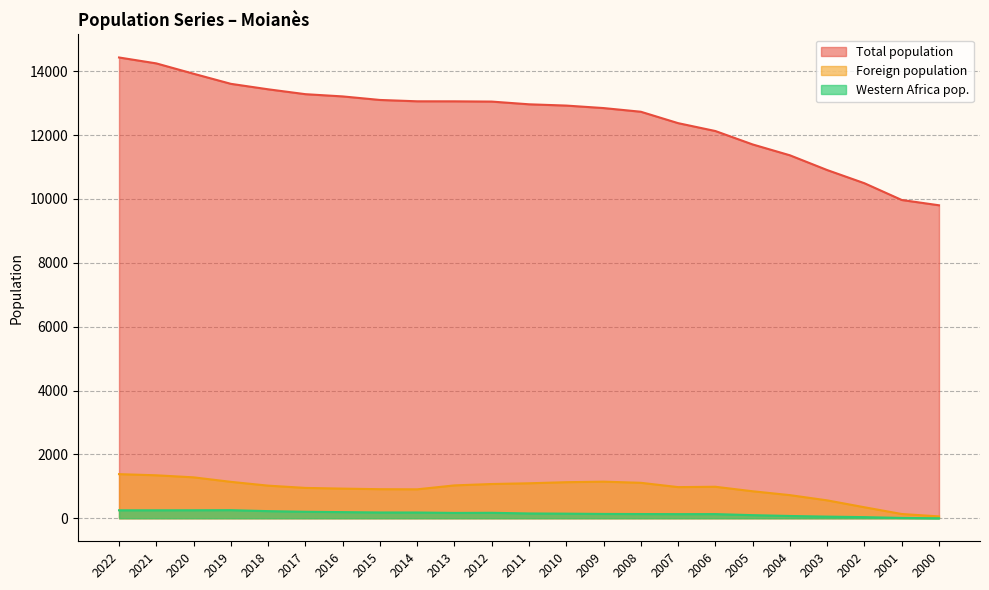

What are all the series names shown in the legend?

Total population, Foreign population, Western Africa pop.